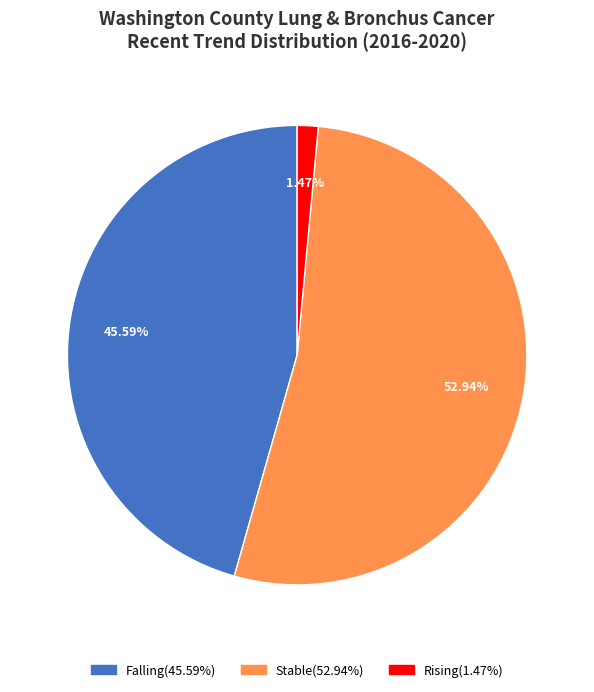

Does any single category account for the majority?

Yes